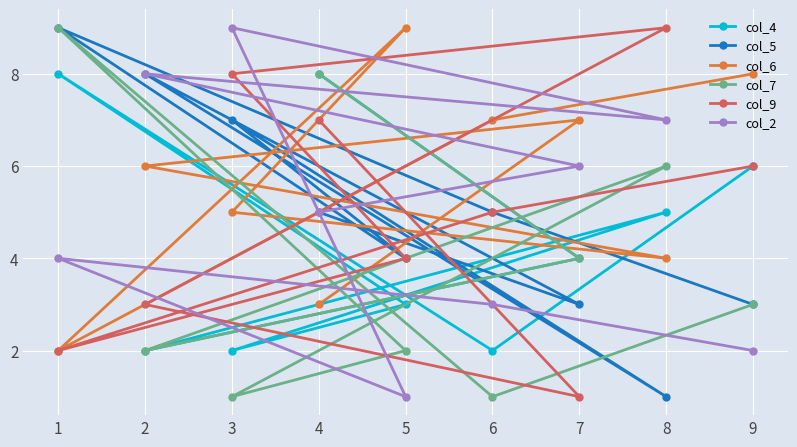

In col_9, how many points are lower than both neighbors (excluding endpoints)?

2